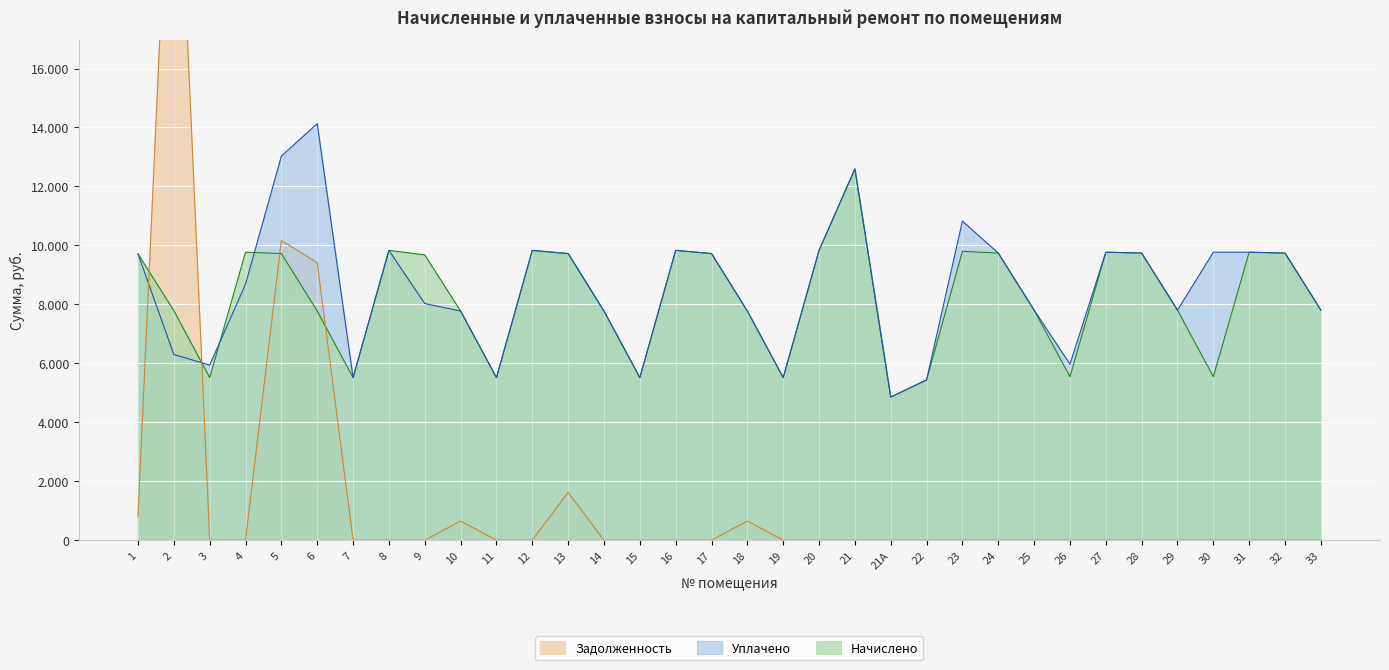

At 31, list the series in order from smallest to largest.

Задолженность, Начислено, Уплачено